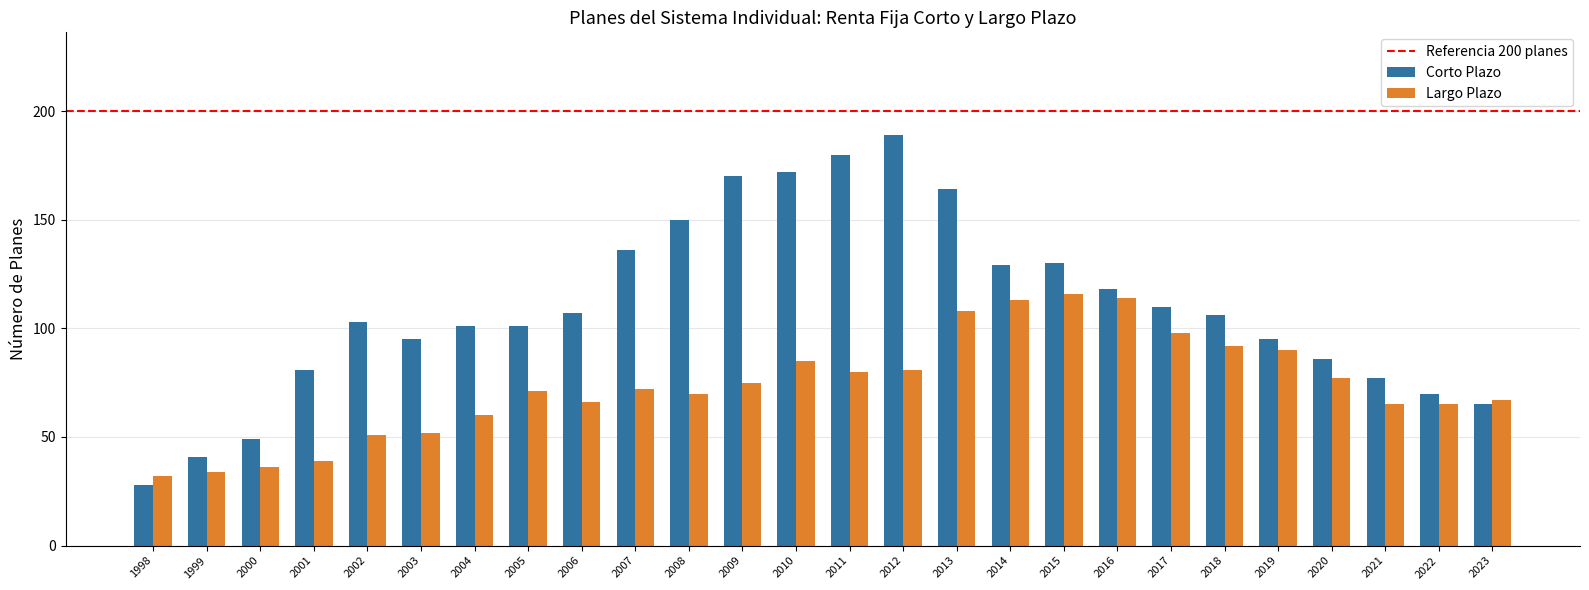

Which series has the largest total across all categories?

Corto Plazo